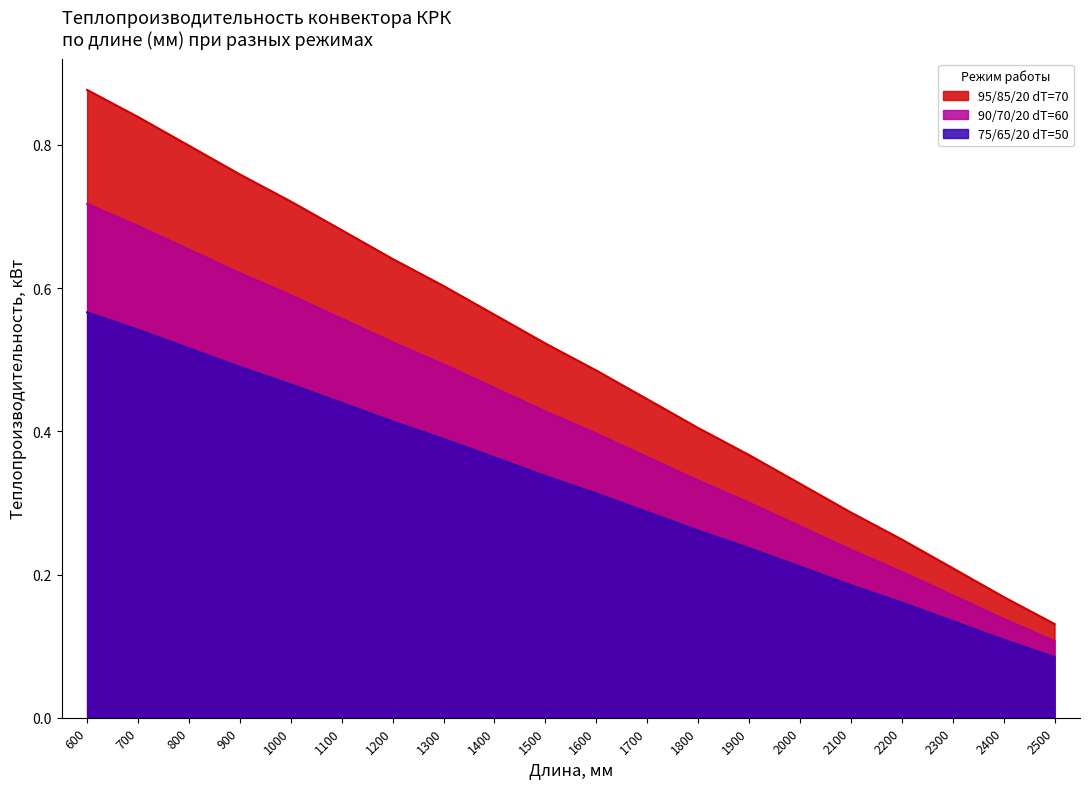

True or false: 95/85/20 dT=70 and 90/70/20 dT=60 cross at least once.

False